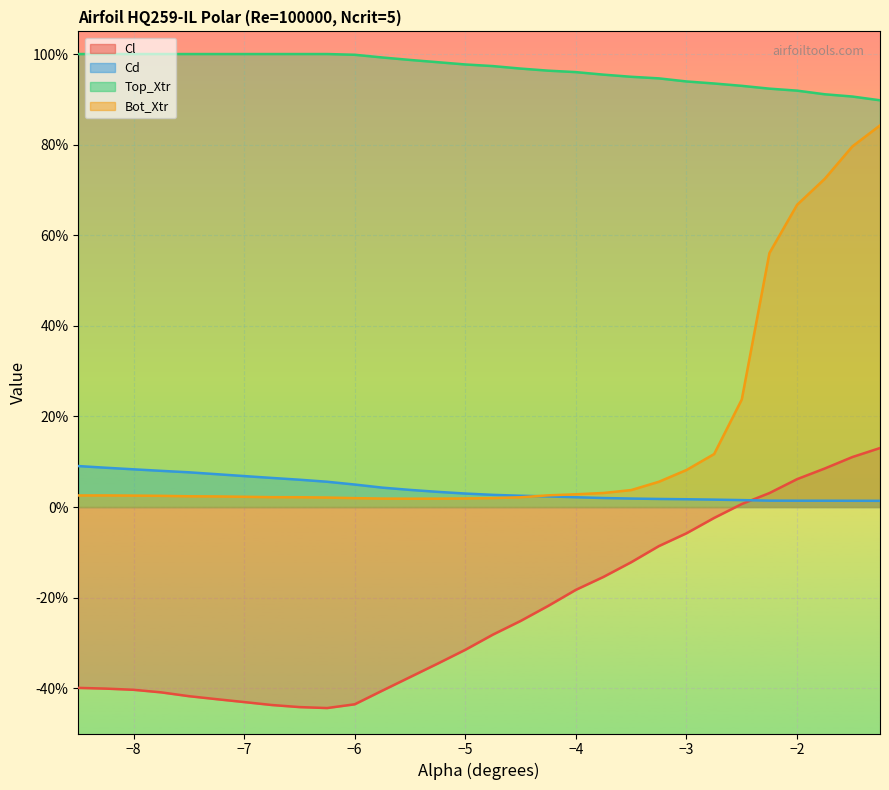

What is the label of the 28th point from the right?

-8.0